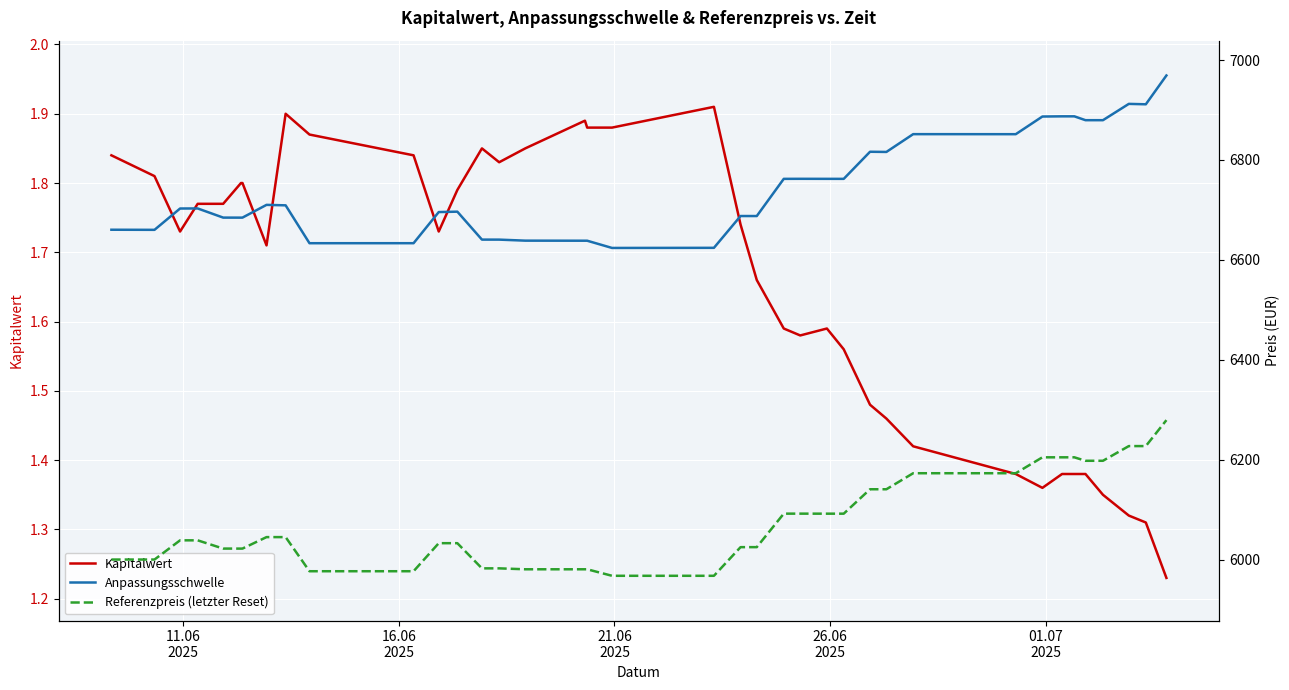

What is the difference between the maximum and minimum values in the Anpassungsschwelle series?

345.1